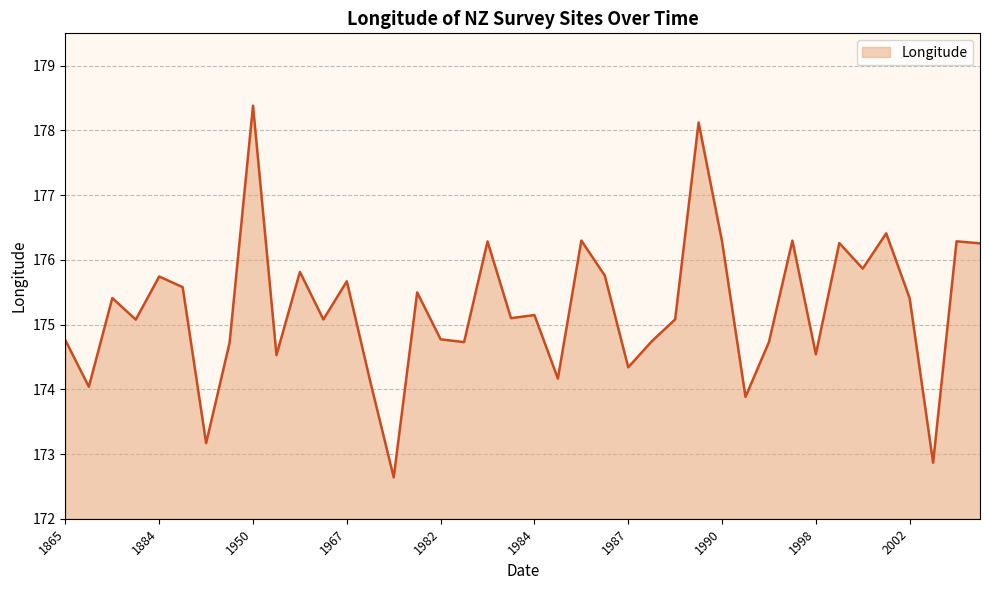

What is the difference between the maximum and minimum values?

5.7